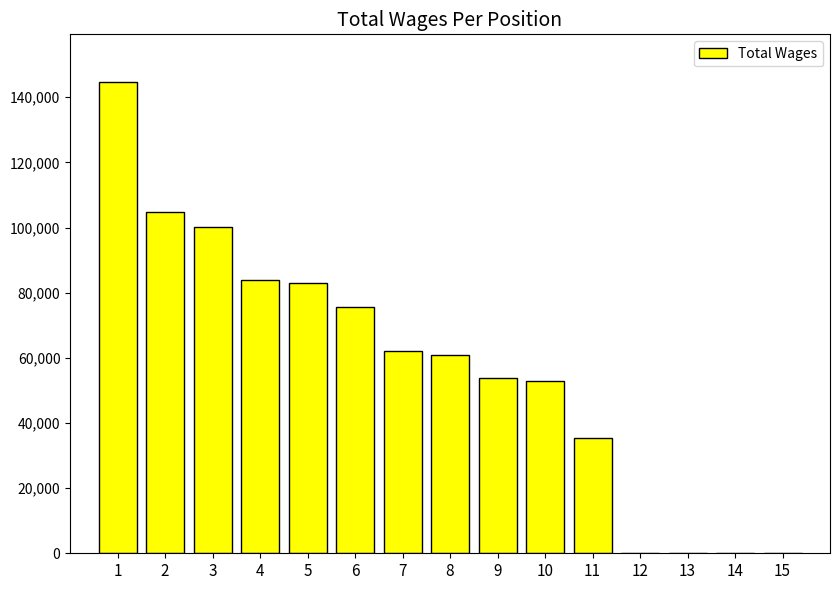

What is the sum of the values at 5 and 3?

183368